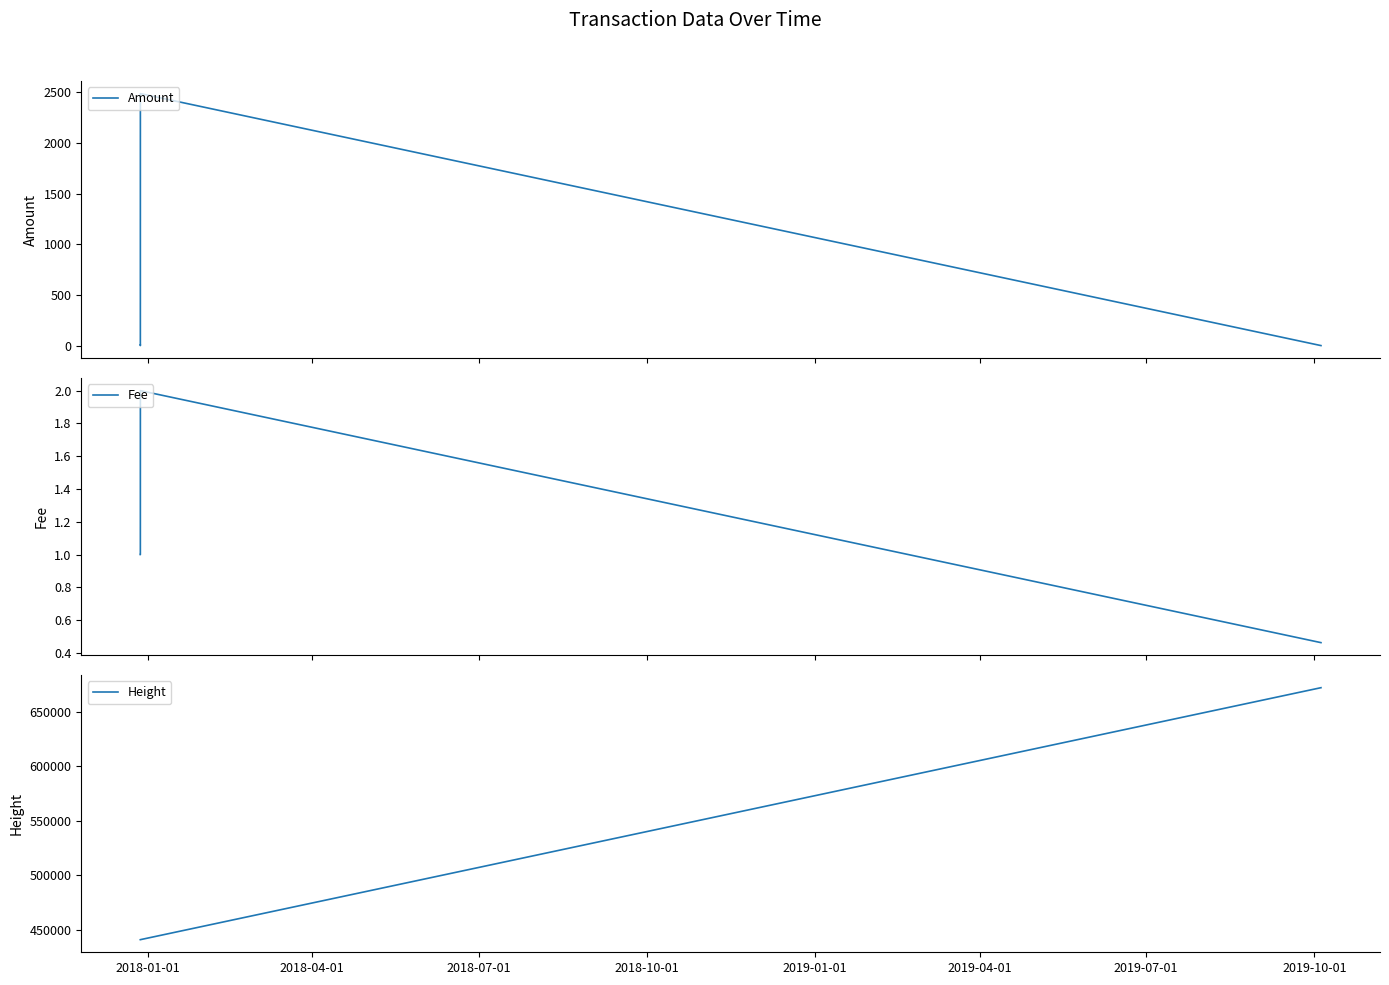

In Fee, how many points are higher than both neighbors (excluding endpoints)?

1